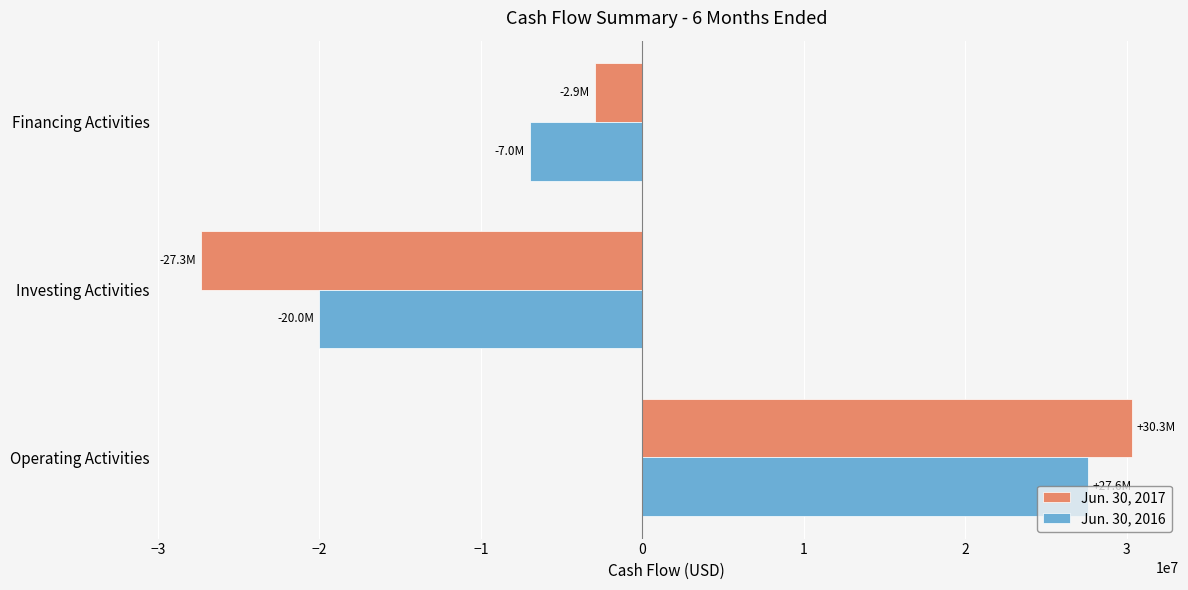

How many values in Jun. 30, 2017 are below zero?

2